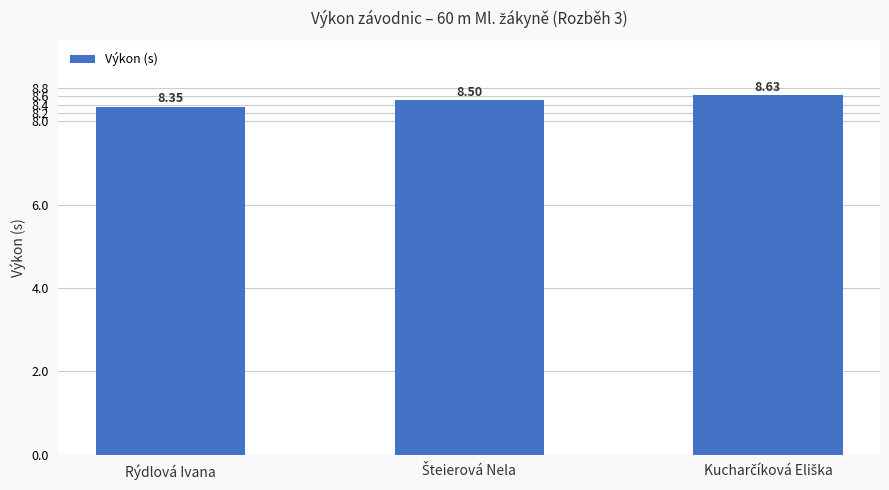

Which label corresponds to the smallest value in the chart?

Rýdlová Ivana